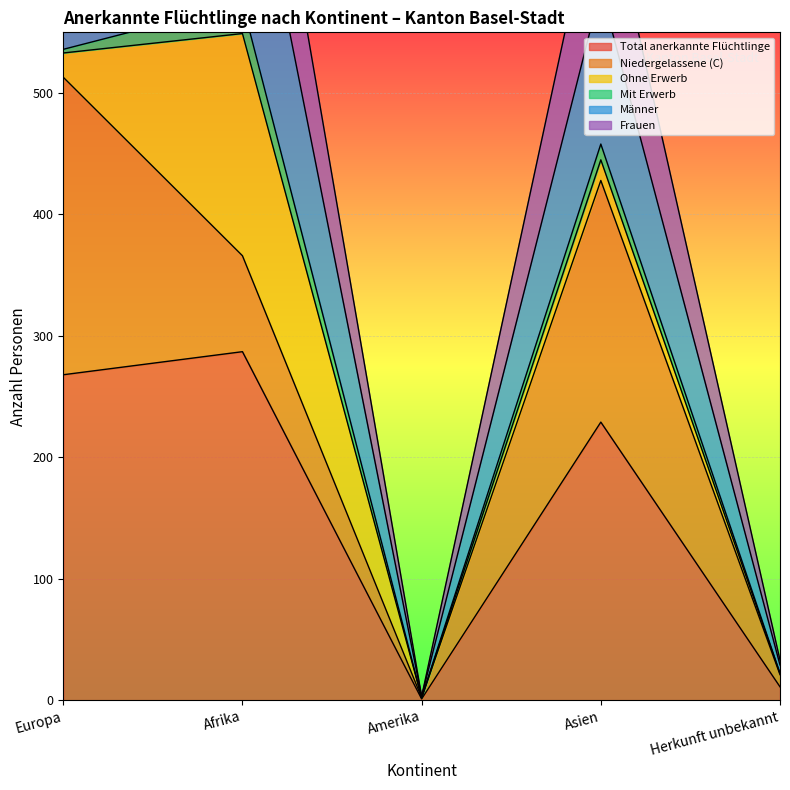

What is the minimum value for Frauen?

3